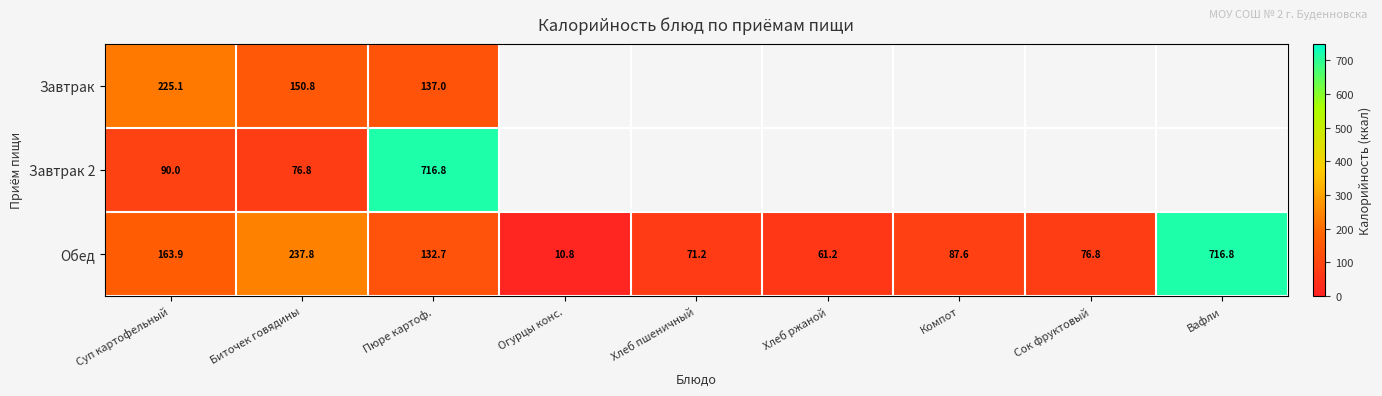

Is it true that Завтрак 2 equals 76.8 at Биточек говядины?

True